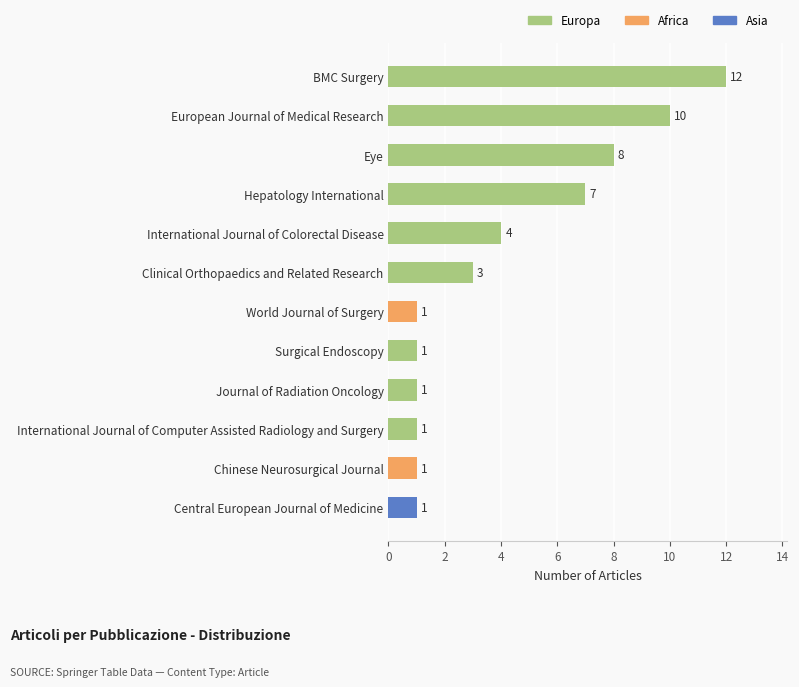

How many data points are less than 3?

6